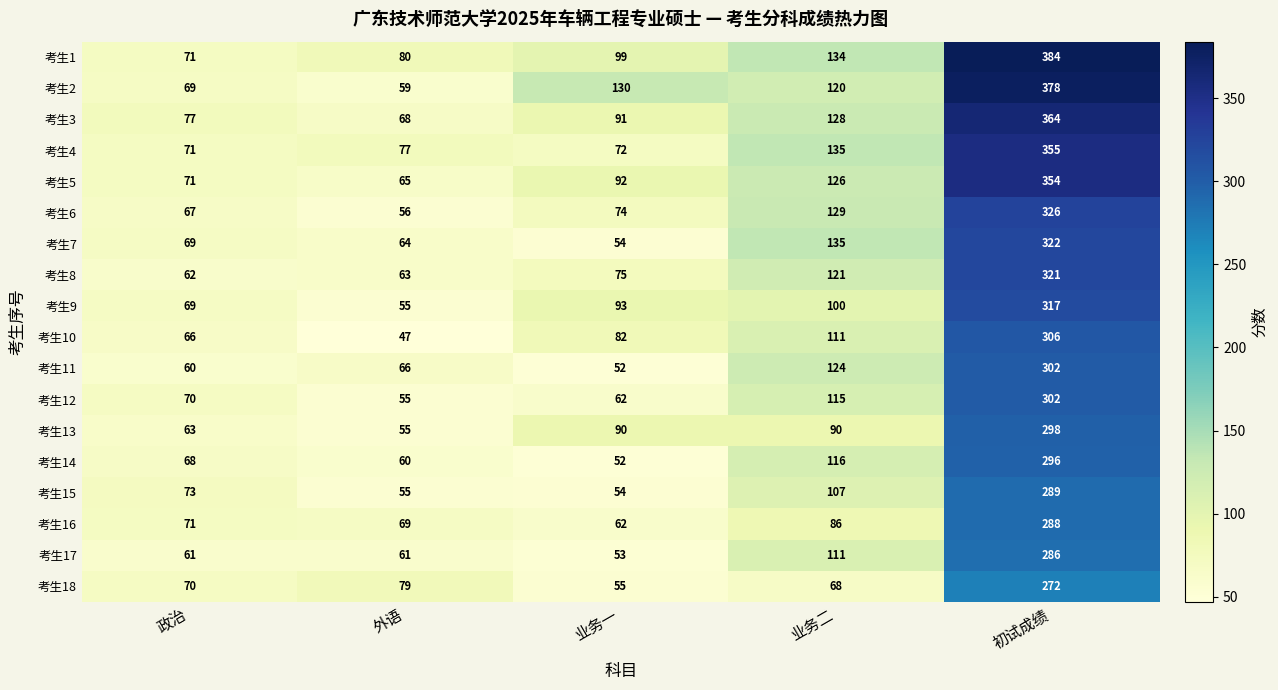

Is the value of 考生12 at 业务二 greater than the value of 考生4 at 业务一?

Yes